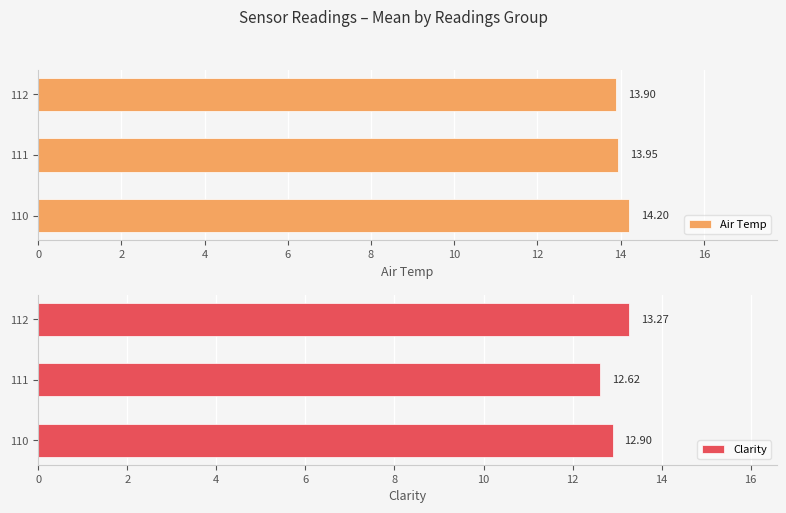

What are all the series names shown in the legend?

Air Temp, Clarity